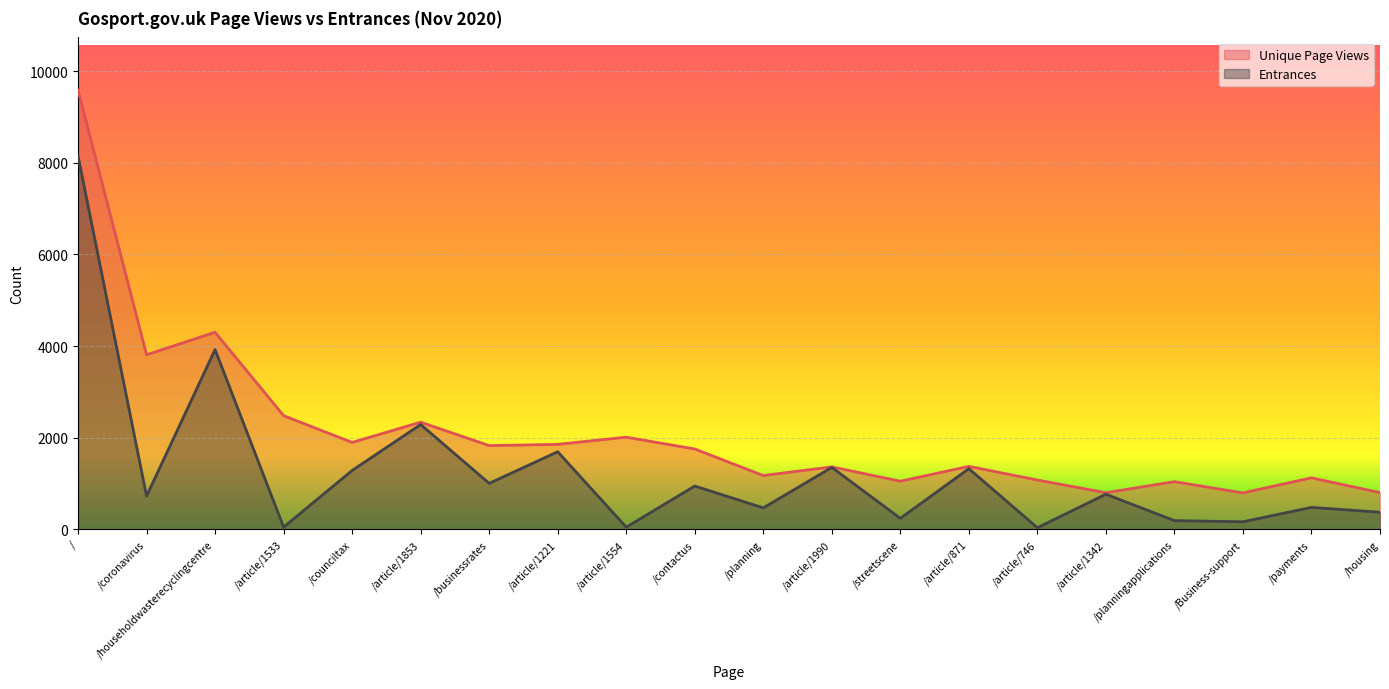

Reading left to right, what are all the values shown in this chart?

Unique Page Views: /=9585	/coronavirus=3811	/householdwasterecyclingcentre=4302	/article/1533=2482	/counciltax=1898	/article/1853=2340	/businessrates=1829	/article/1221=1856	/article/1554=2013	/contactus=1755	/planning=1176	/article/1990=1365	/streetscene=1052	/article/871=1376	/article/746=1078	/article/1342=801	/planningapplications=1042	/Business-support=797	/payments=1126	/housing=803
Entrances: /=8149	/coronavirus=728	/householdwasterecyclingcentre=3924	/article/1533=50	/counciltax=1286	/article/1853=2289	/businessrates=1005	/article/1221=1695	/article/1554=49	/contactus=947	/planning=470	/article/1990=1353	/streetscene=242	/article/871=1326	/article/746=37	/article/1342=768	/planningapplications=192	/Business-support=167	/payments=481	/housing=375